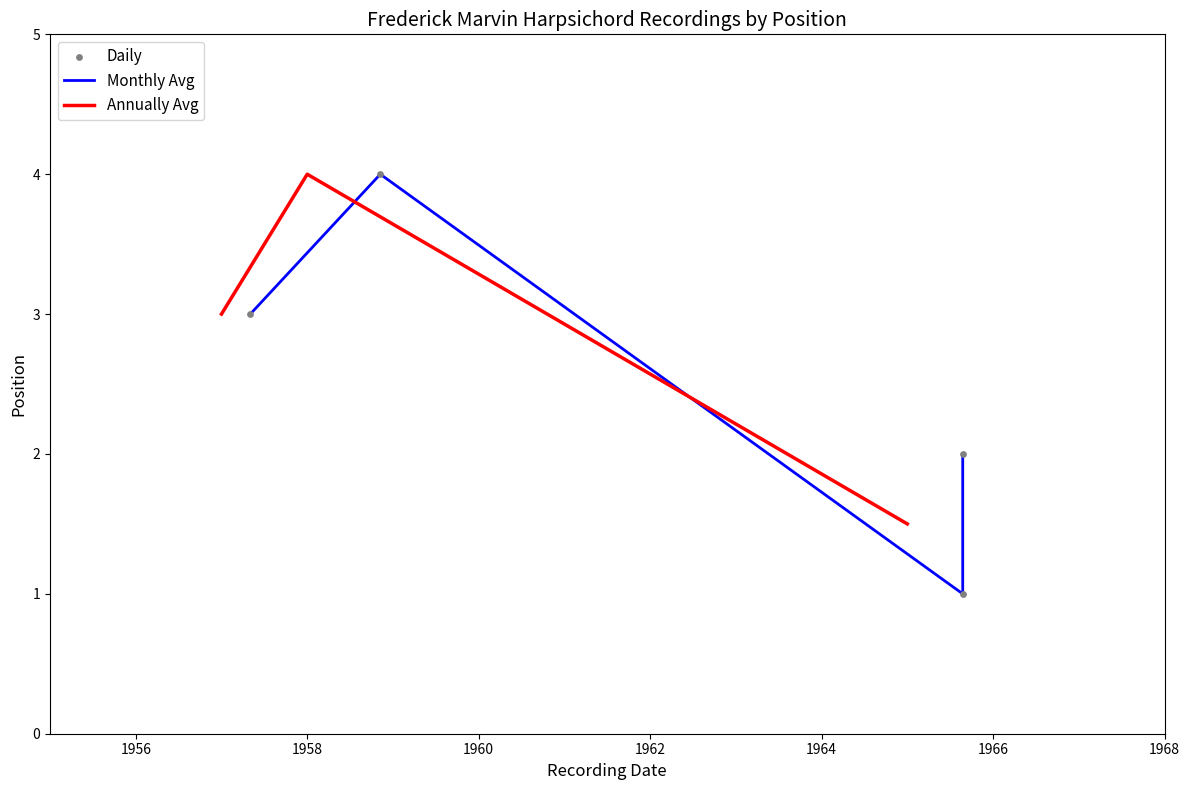

Which has a higher value, 1958-10-07 or 1965-07-23?

1958-10-07